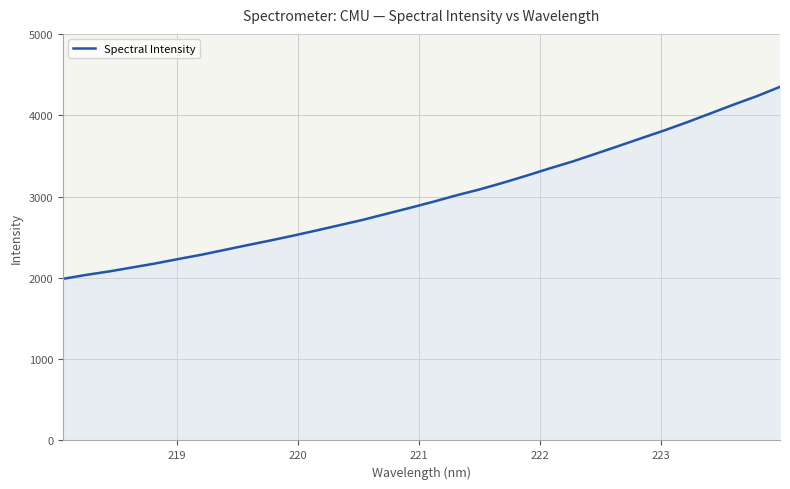

What is the smallest value displayed?

1987.5